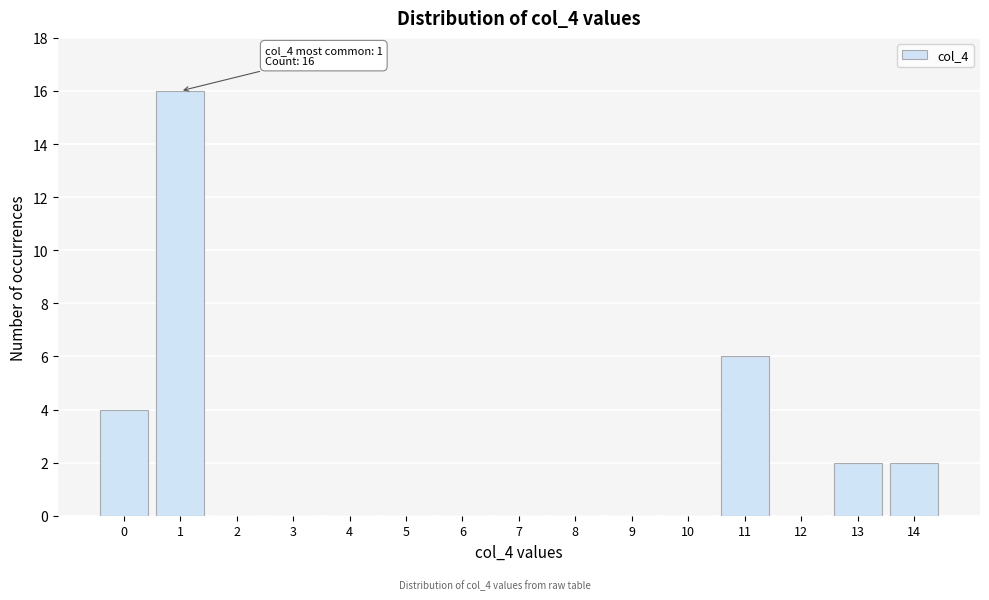

Reading left to right, what are all the values shown in this chart?

0=4	1=16	2=0	3=0	4=0	5=0	6=0	7=0	8=0	9=0	10=0	11=6	12=0	13=2	14=2